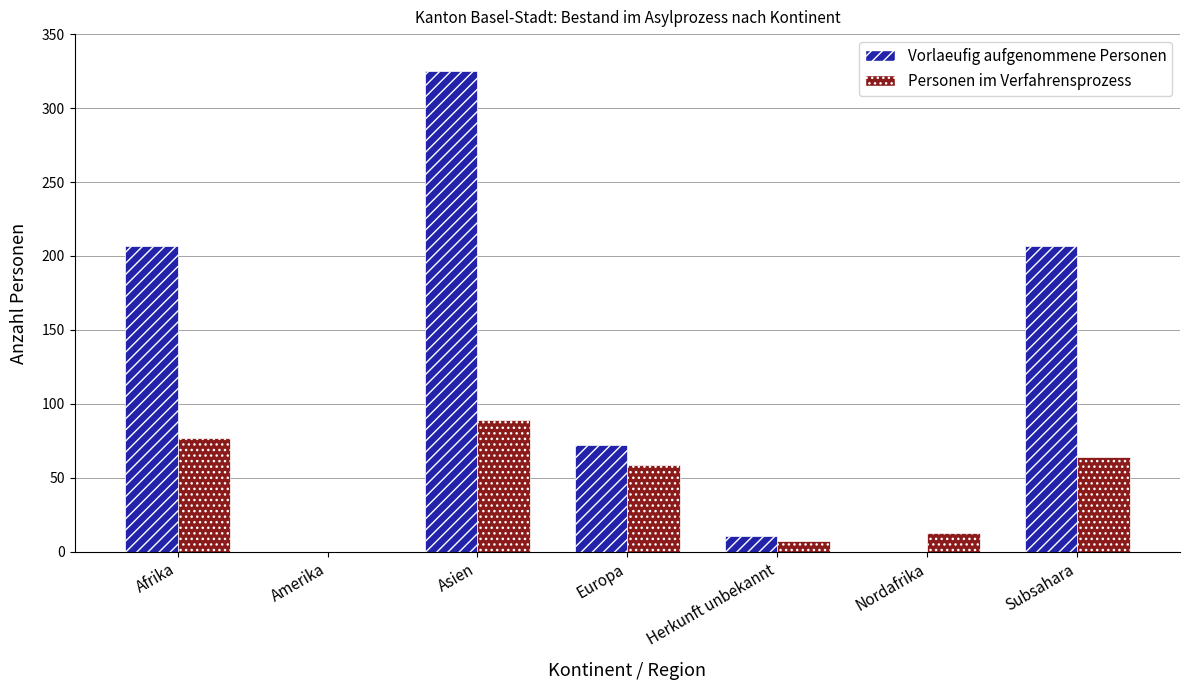

How many series are shown in this chart?

2